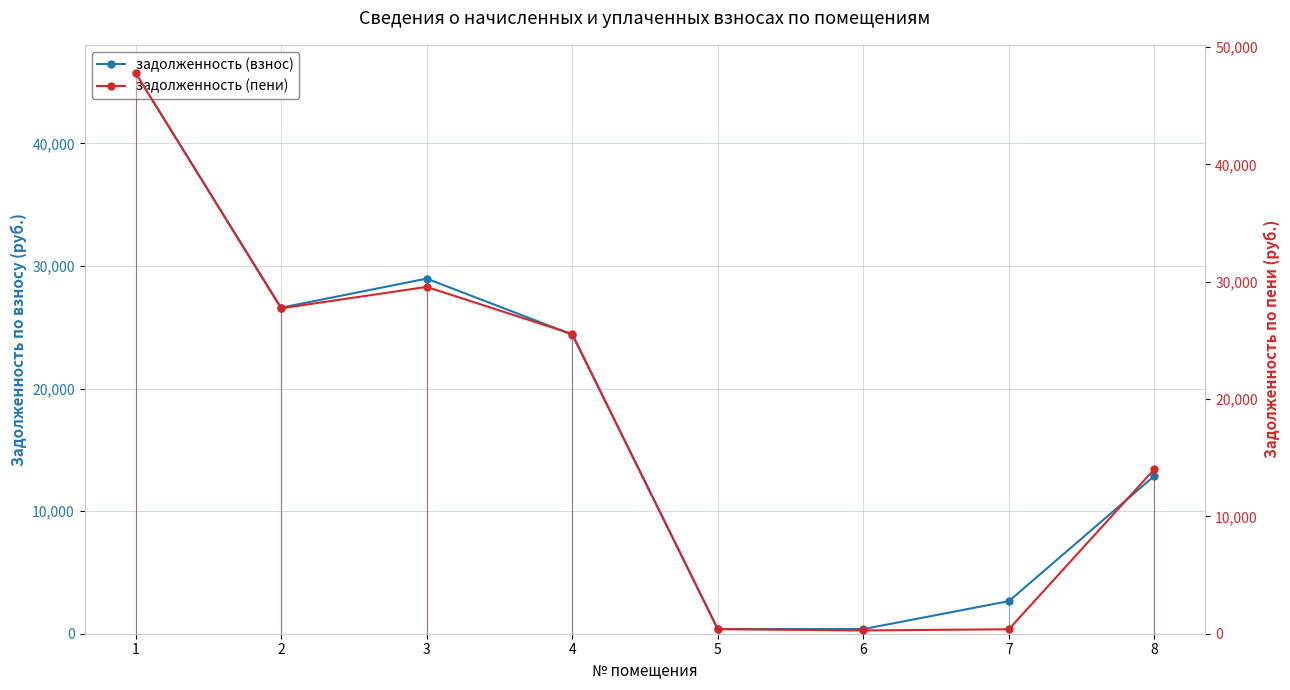

At 4, list the series in order from largest to smallest.

задолженность (пени), задолженность (взнос)